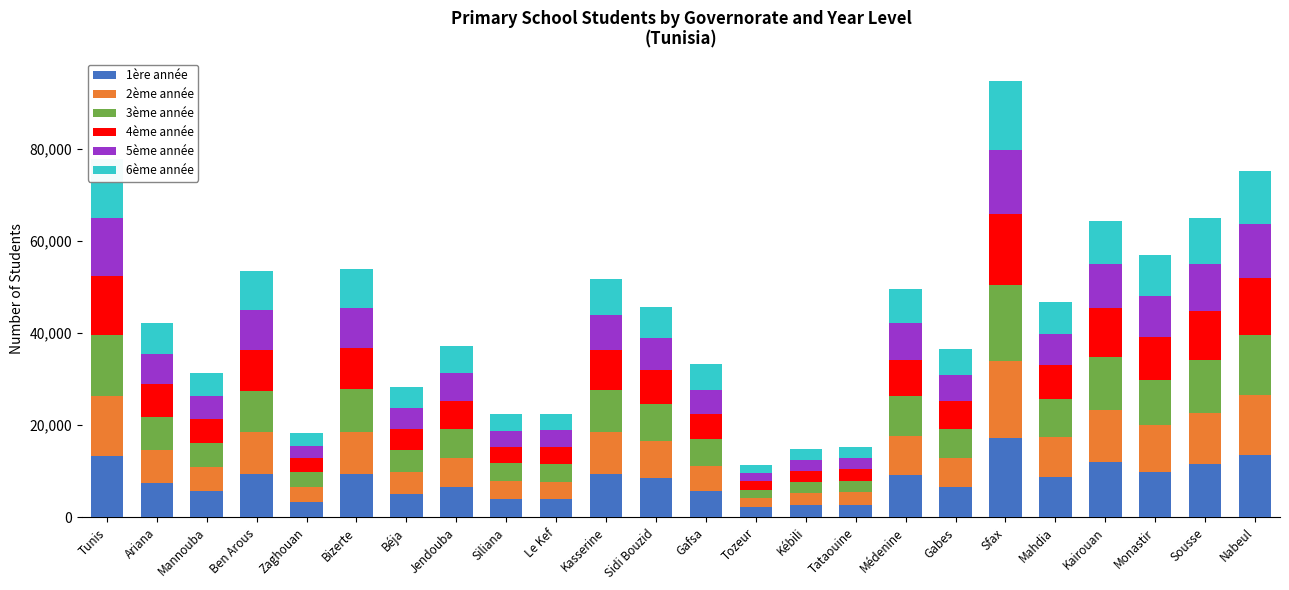

What is the maximum value for 1ère année?

17339